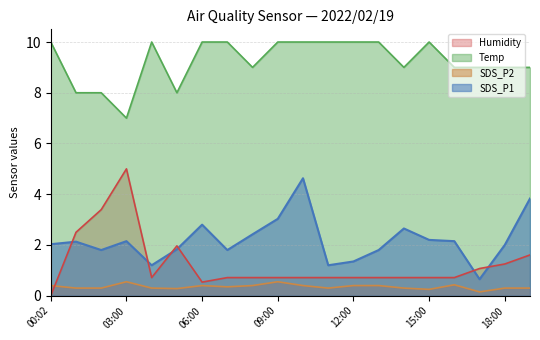

Does the chart display data point markers on the line(s)?

No